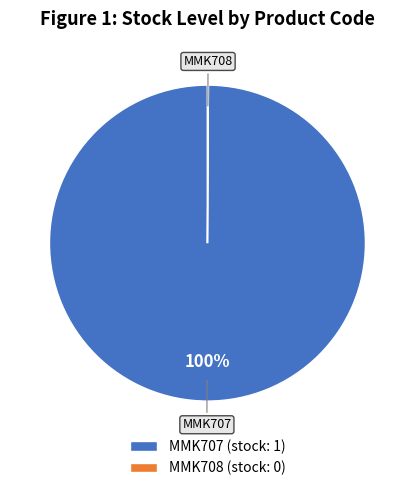

Which slice is the largest?

MMK707